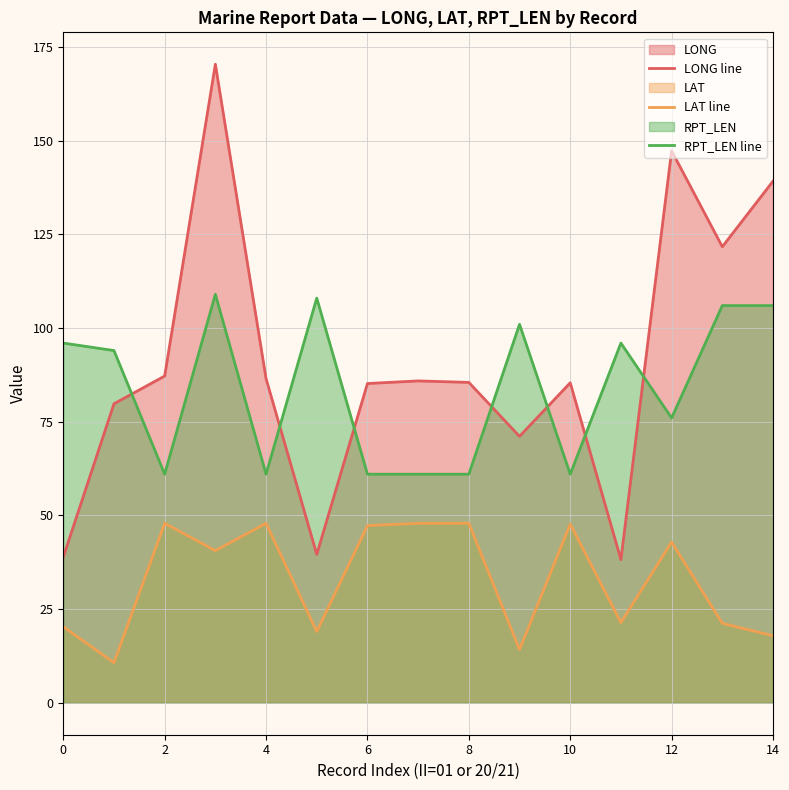

What is the maximum value shown in the chart?

170.4